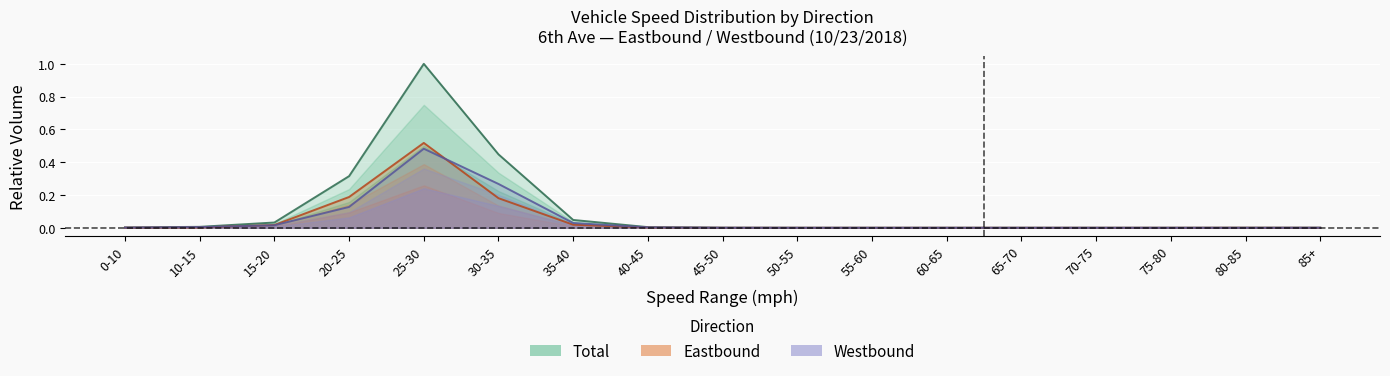

Which series has the largest range (max minus min)?

Total